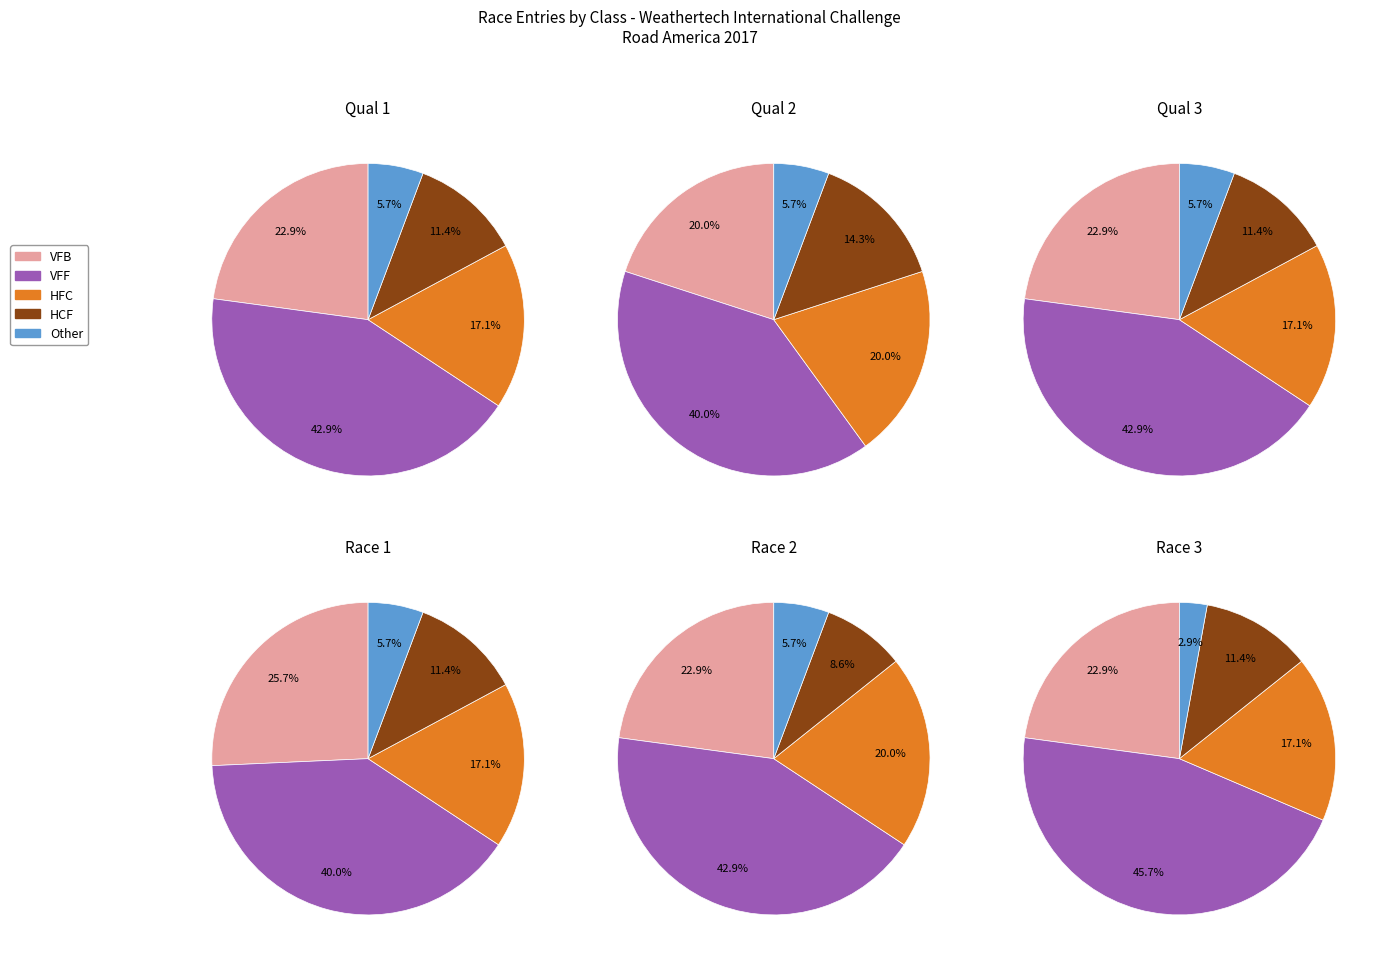

What is the largest slice in the pie chart?

VFF